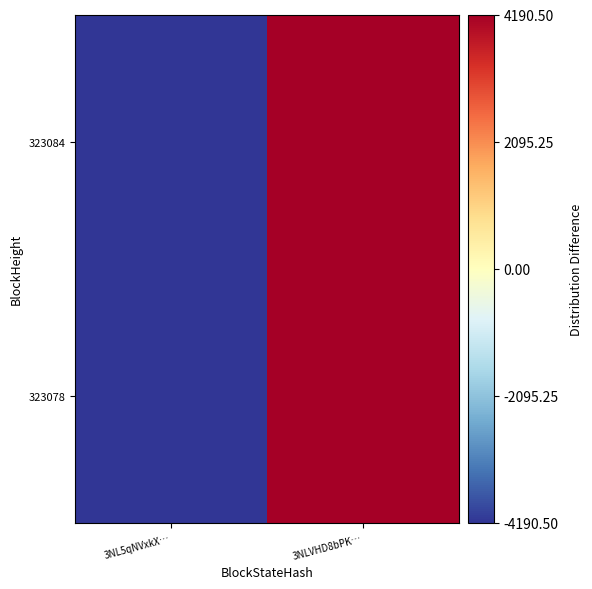

Which series has the largest total across all categories?

323084